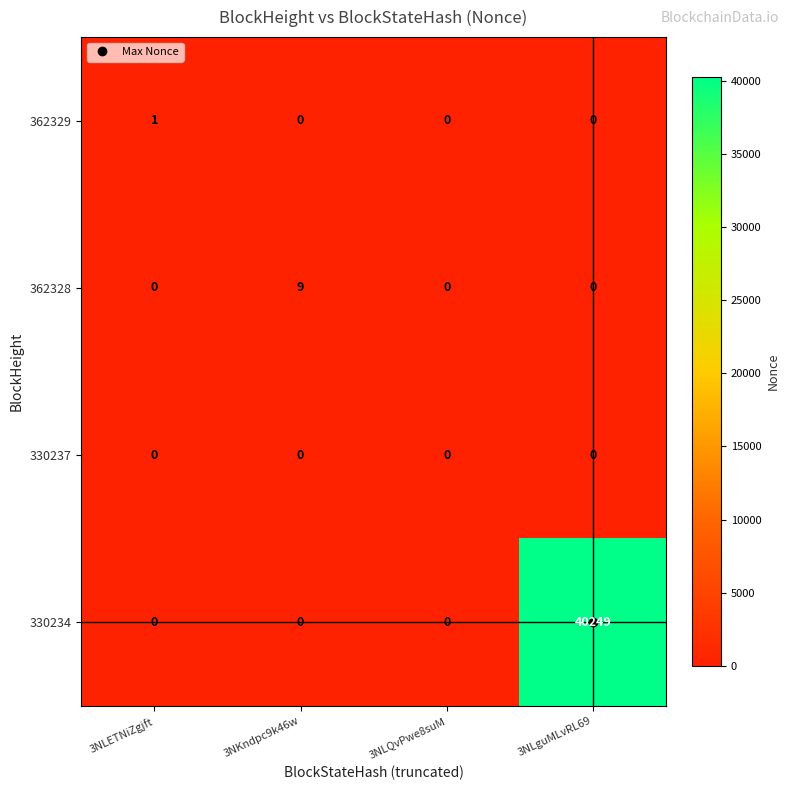

Rank the series by their maximum value, from lowest to highest.

330237, 362329, 362328, 330234